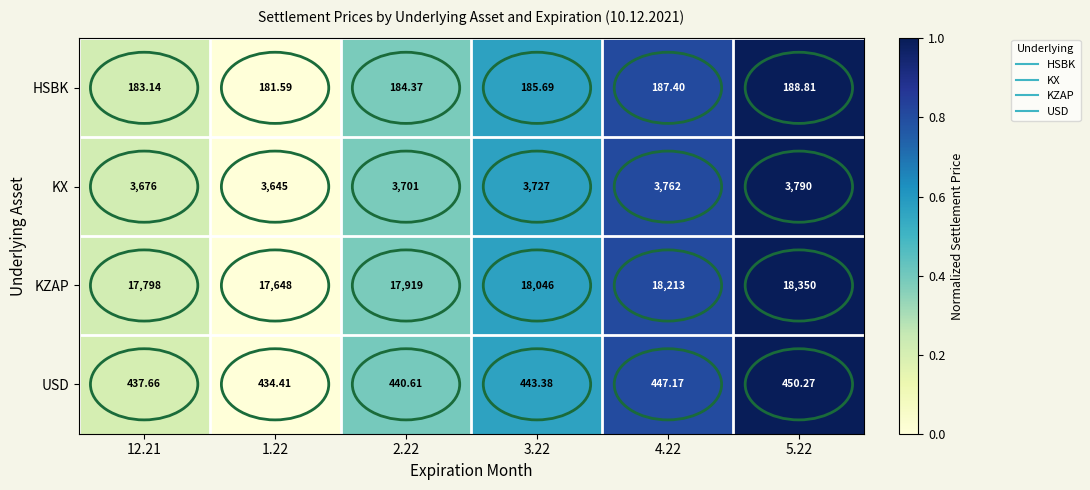

Is the value of KX at 5.22 greater than the value of KZAP at 3.22?

No